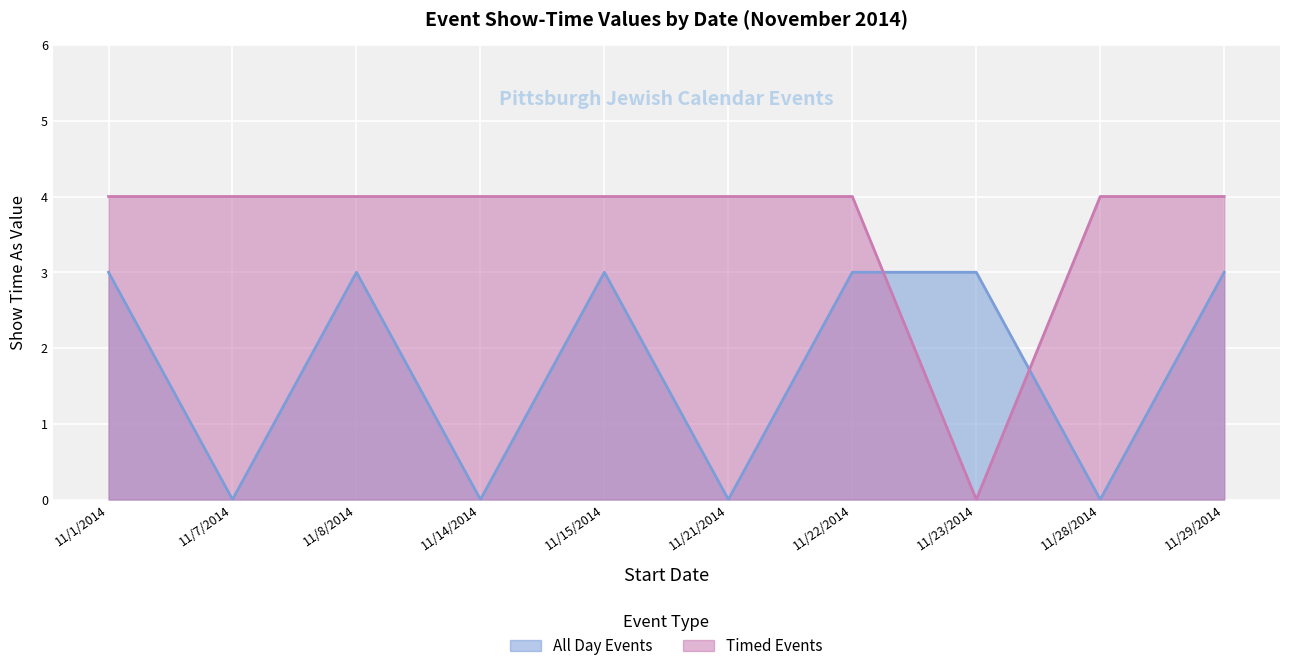

List the series in order of their overall mean, lowest first.

All Day Events, Timed Events